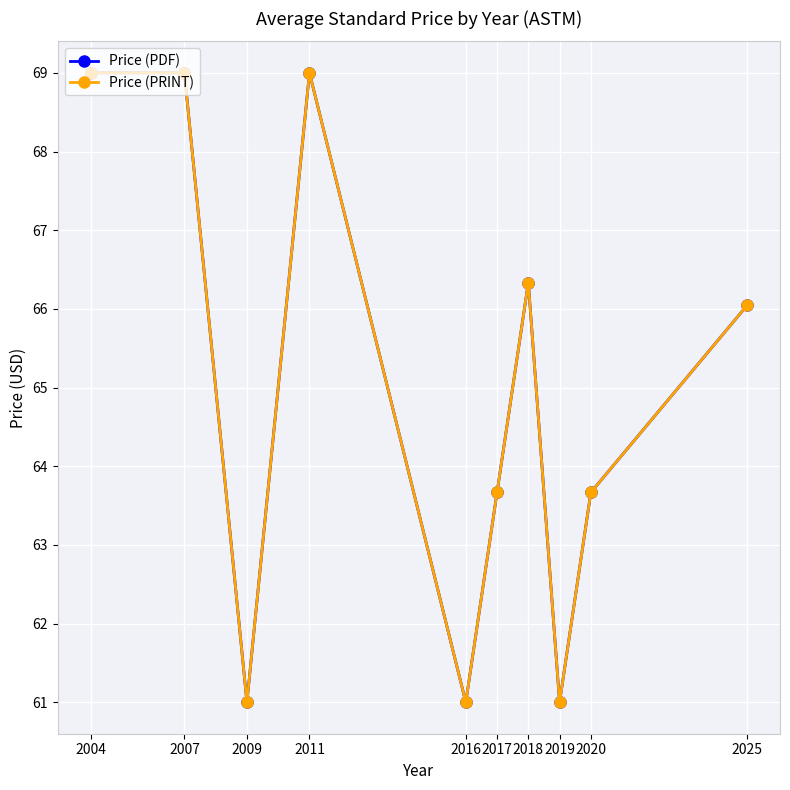

At which category does the chart reach its peak across all series?

2004